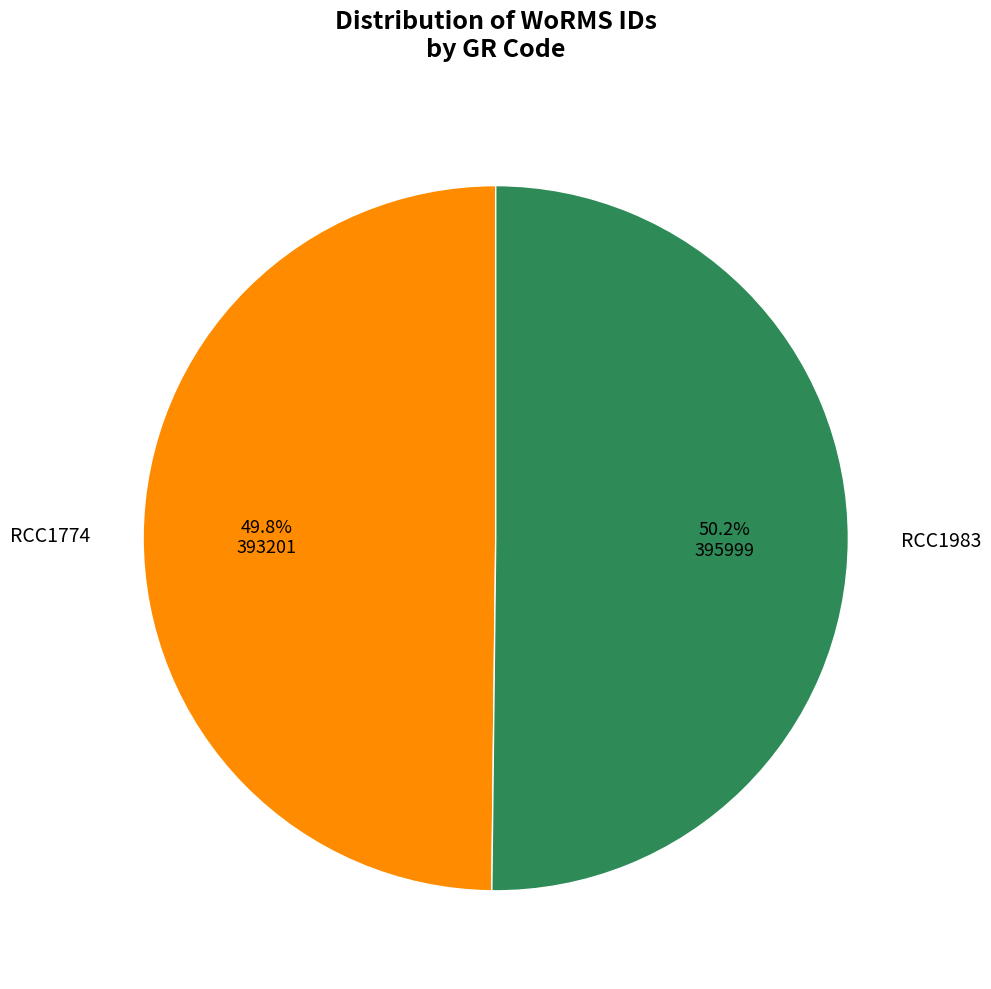

Do RCC1983 and RCC1774 together represent more than half of the pie?

Yes